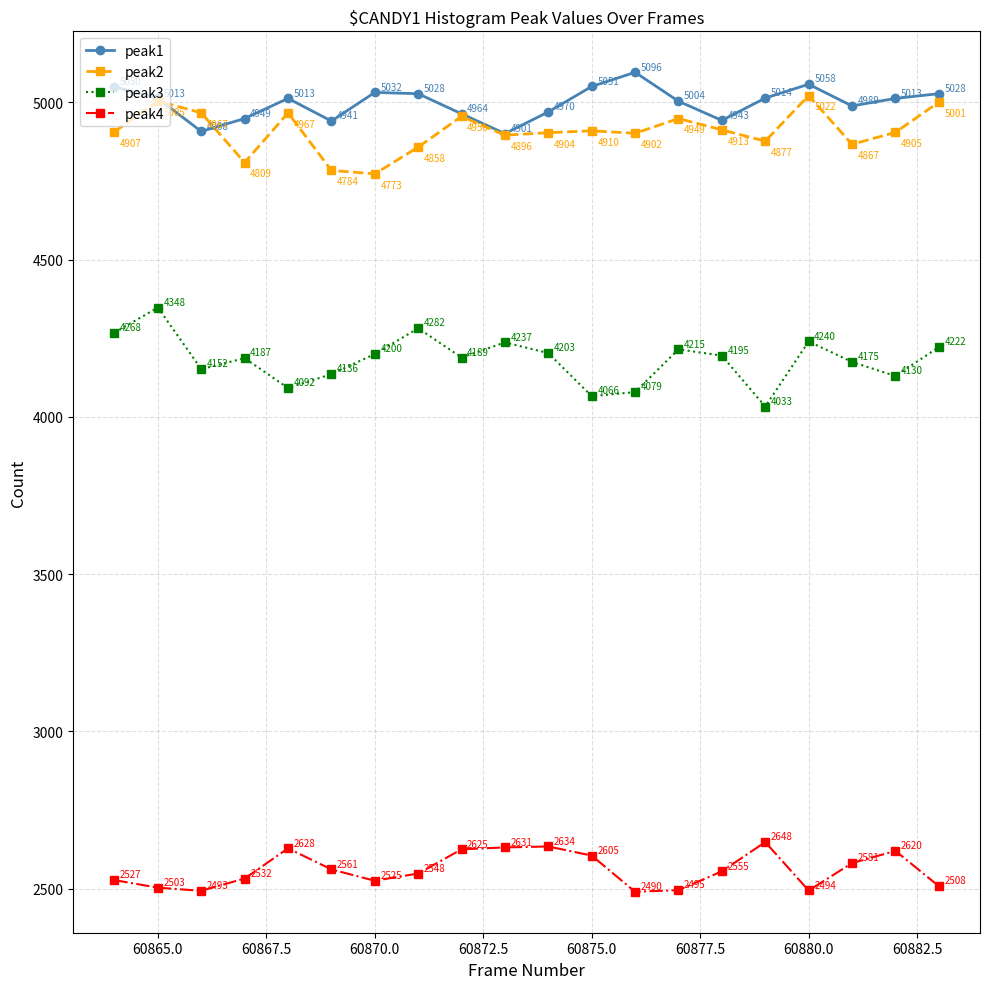

What is the smallest value displayed?

2490